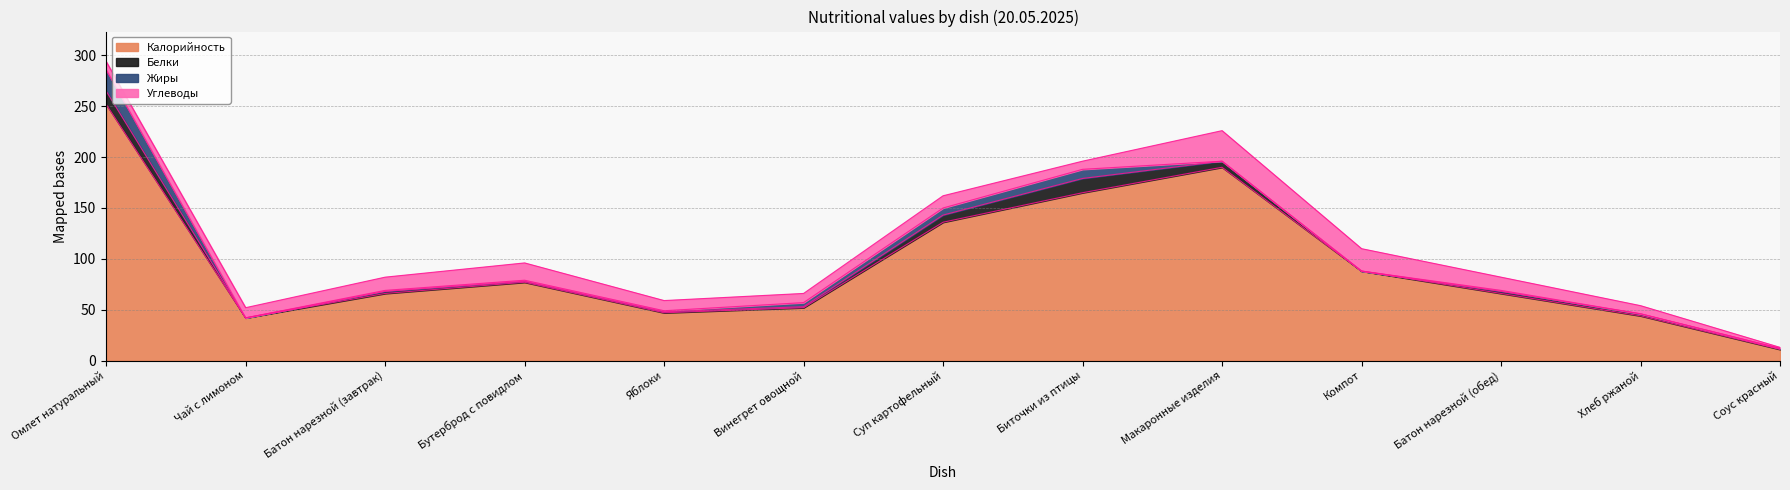

At how many categories does at least one series exceed 248?

1